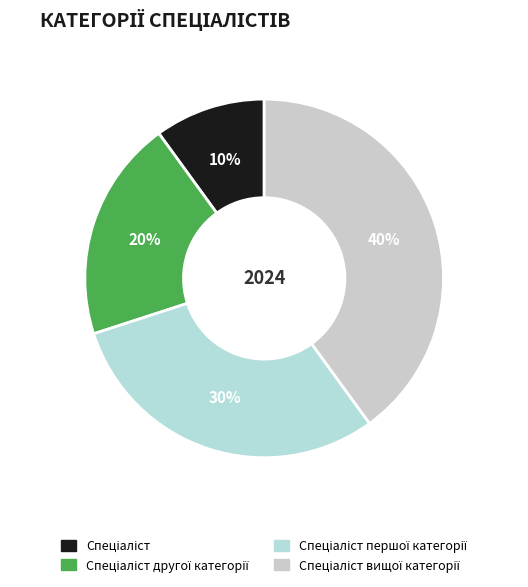

Count the number of slices in the pie.

4